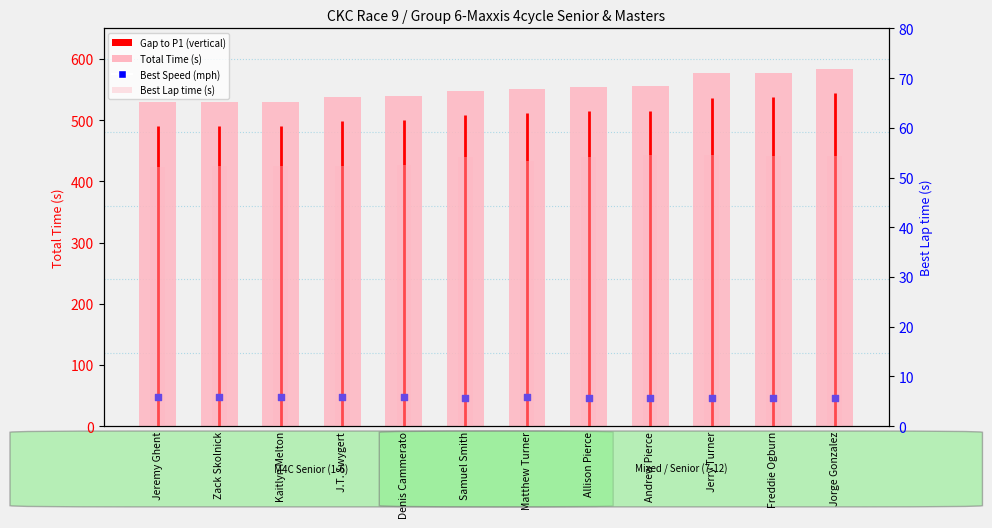

At which category is the sum across all series the highest?

Jorge Gonzalez